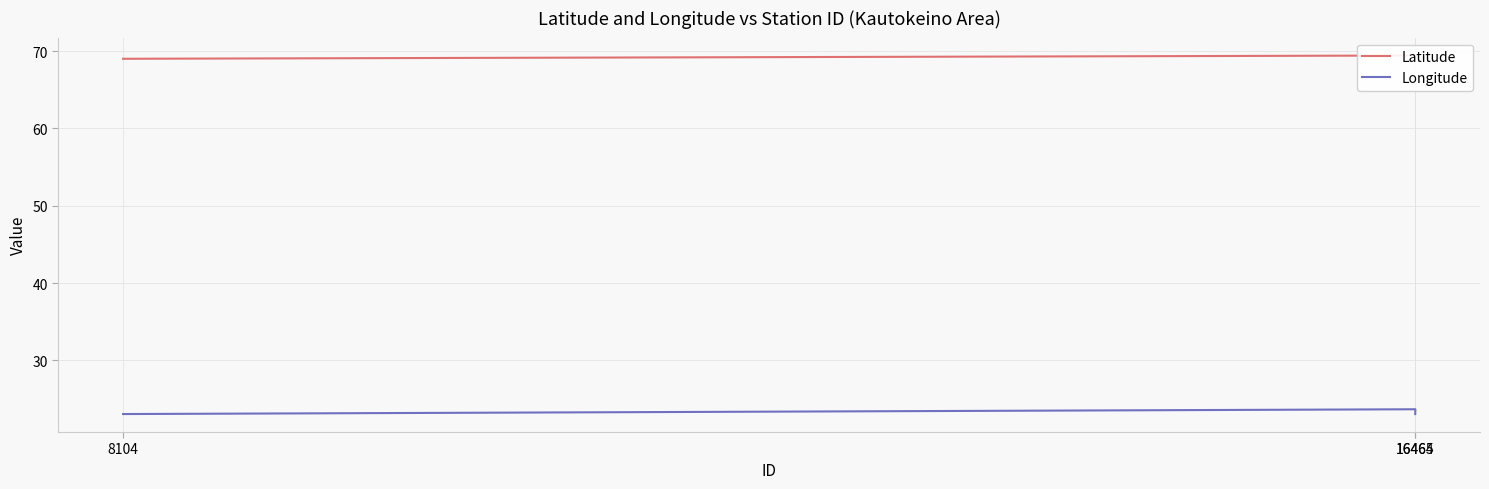

What is the difference between the Longitude values at 16465 and 8104?

0.6